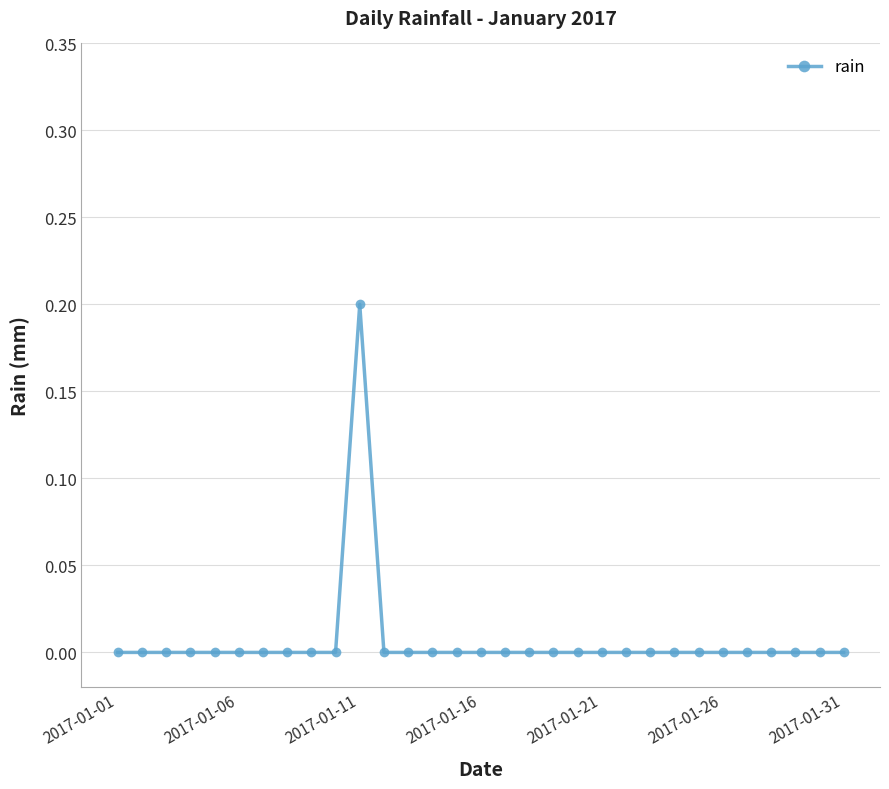

What is the value of the 11th point from the left?

0.2